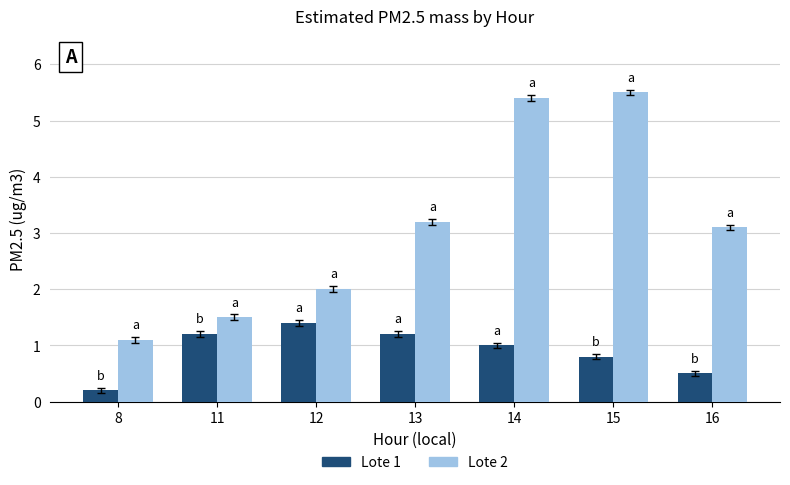

What is the spread (max minus min) of values at 12?

0.6